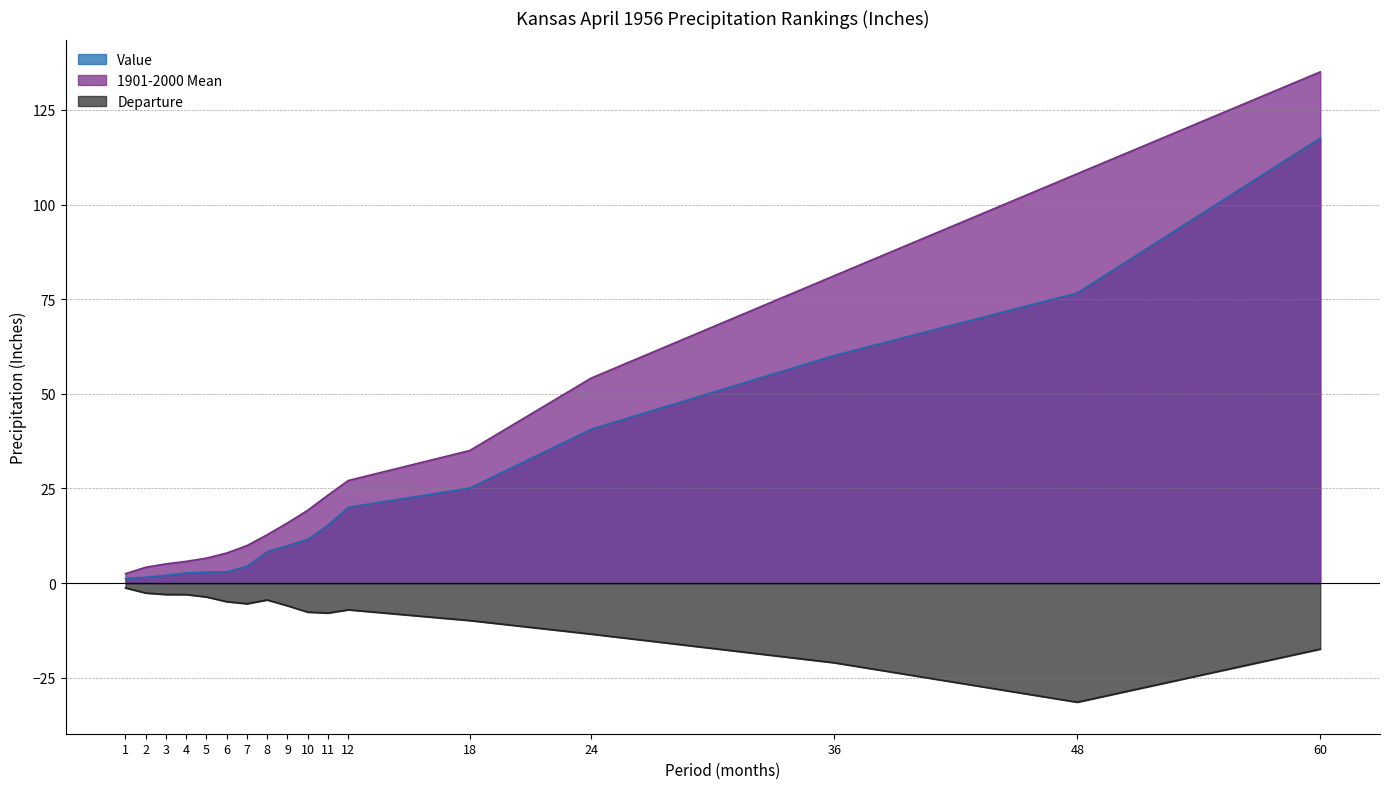

What is the minimum value for 1901-2000 Mean?

2.5